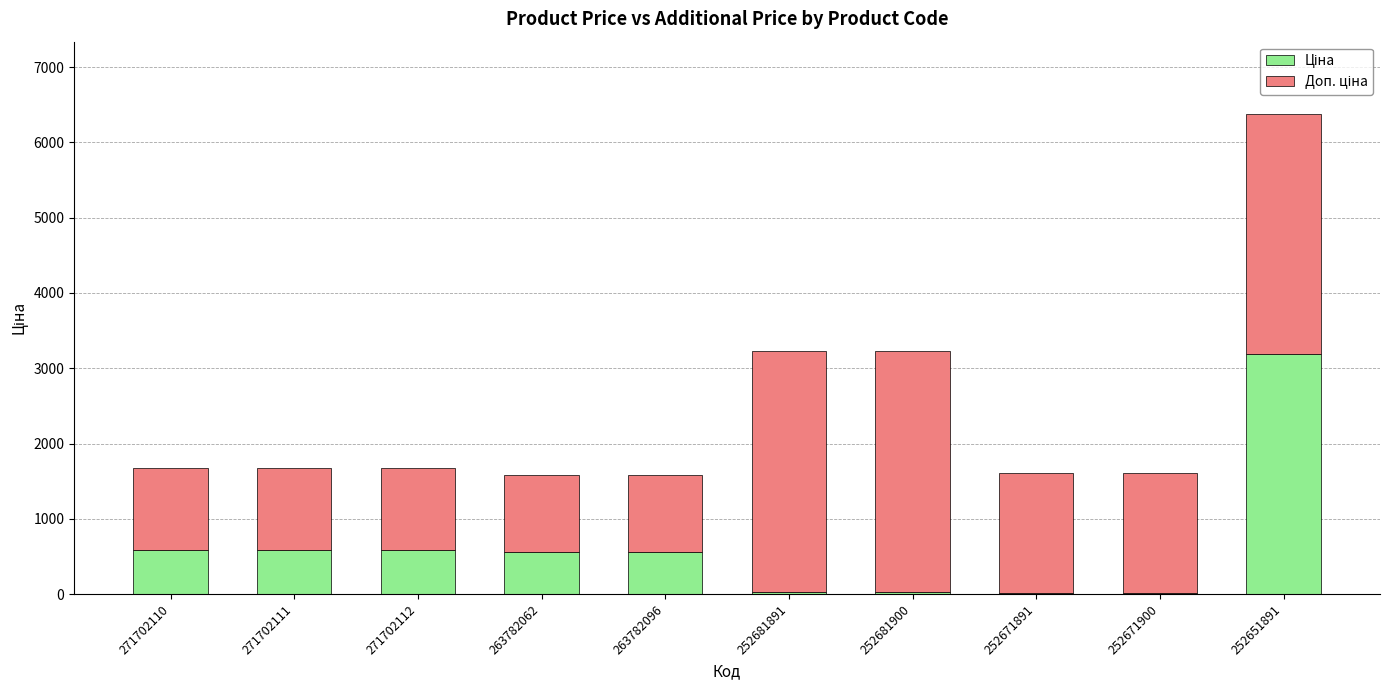

Are the bars grouped side by side (vs. stacked)?

No